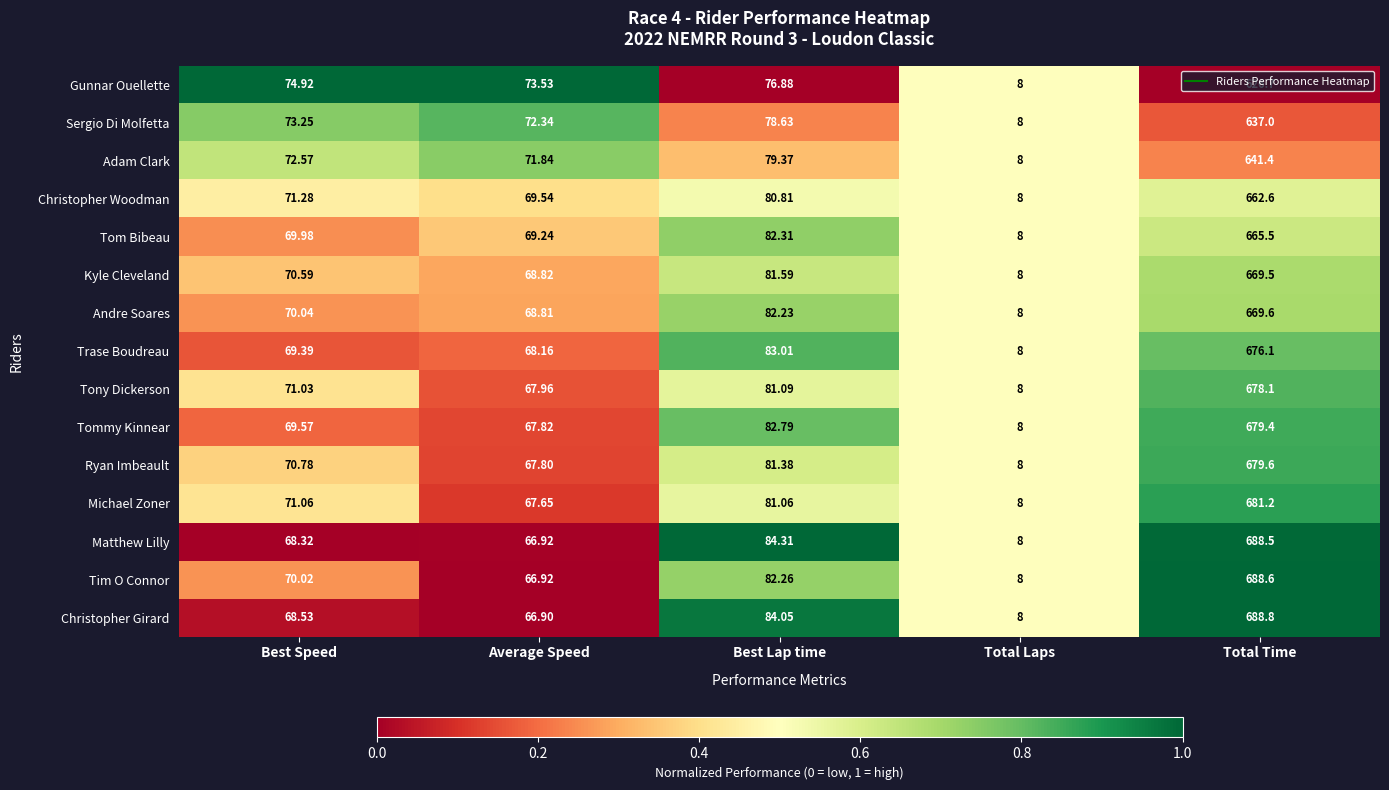

Which series has the largest total across all categories?

Christopher Girard